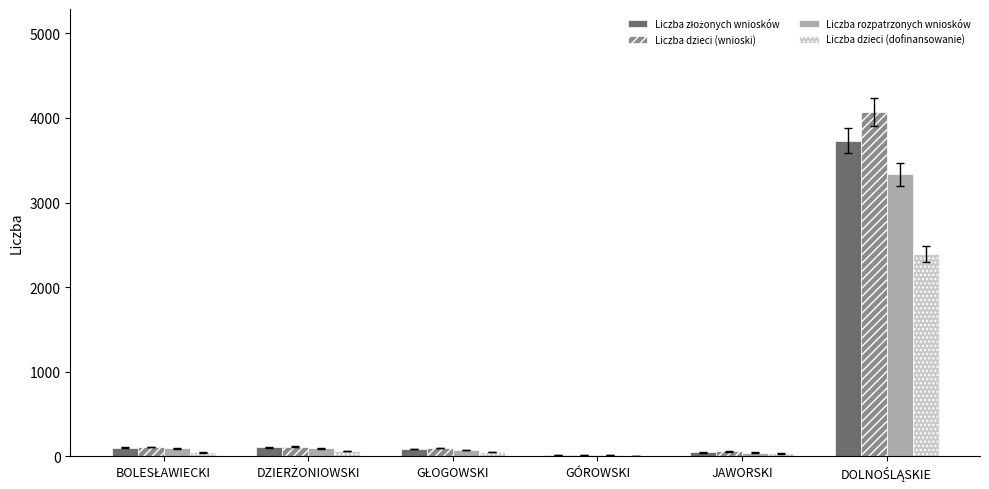

What is the sum of all Liczba dzieci (dofinansowanie) values?

2589